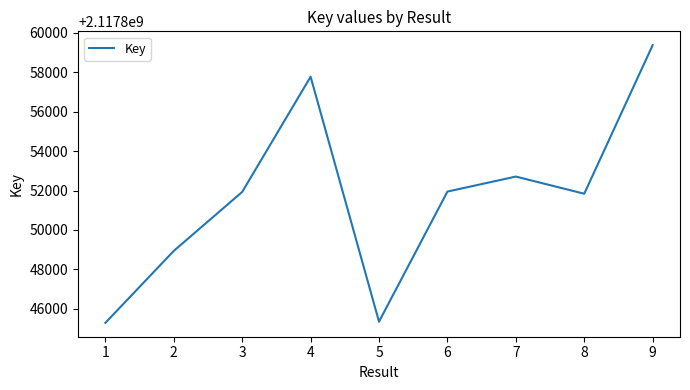

Count the number of categories in the chart.

9